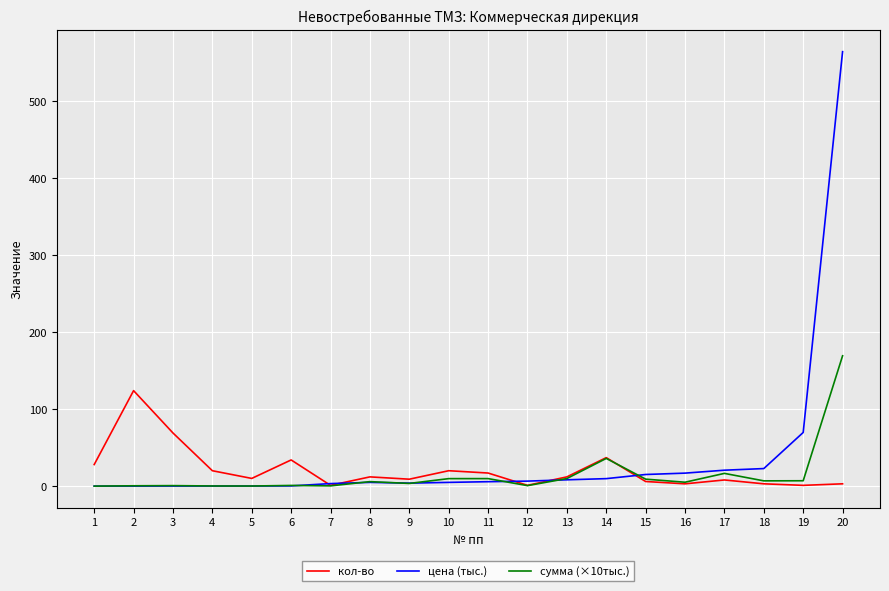

Between 7 and 20, which series saw the biggest shift?

цена (тыс.)